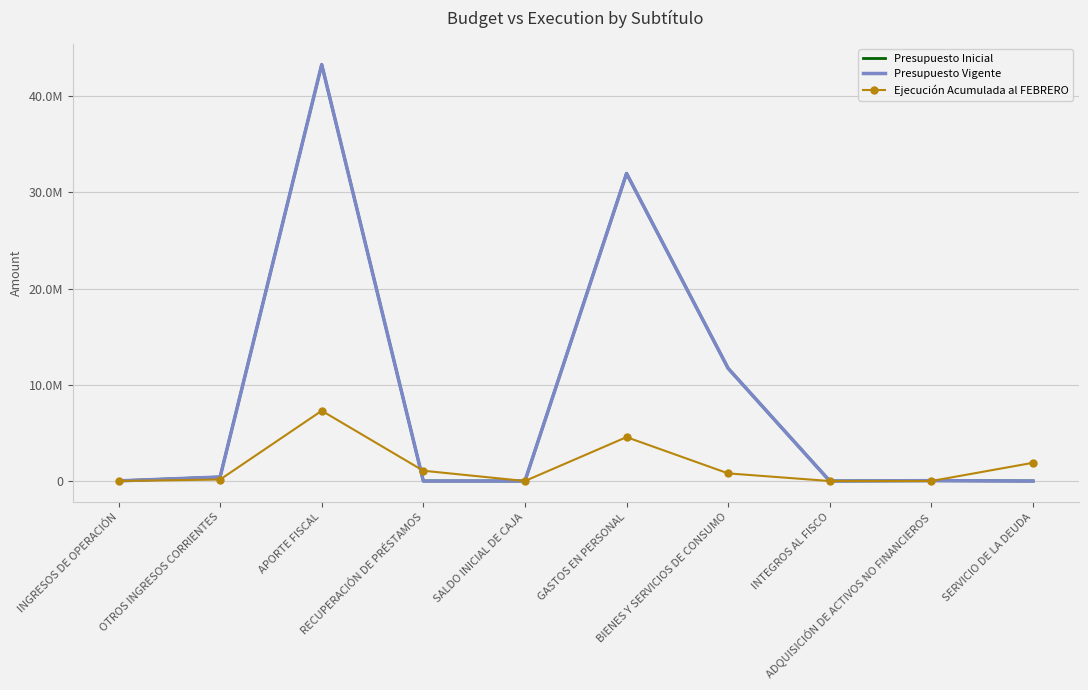

List the series in order of their peak value, highest first.

Presupuesto Inicial, Presupuesto Vigente, Ejecución Acumulada al FEBRERO